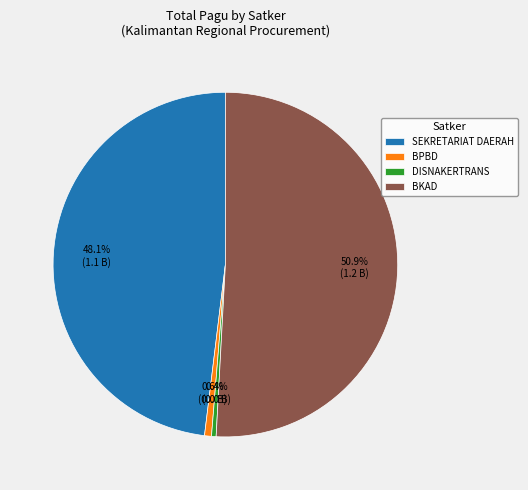

Do SEKRETARIAT DAERAH and DISNAKERTRANS together represent more than half of the pie?

No